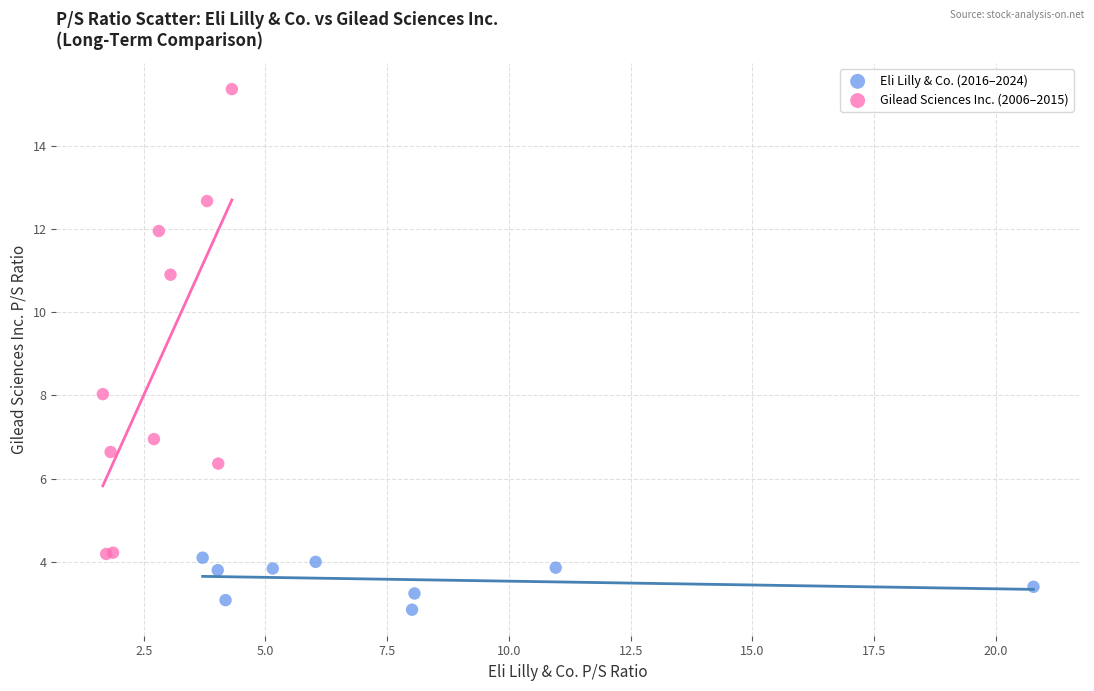

What are all the series names shown in the legend?

Eli Lilly & Co. (2016–2024), Gilead Sciences Inc. (2006–2015)